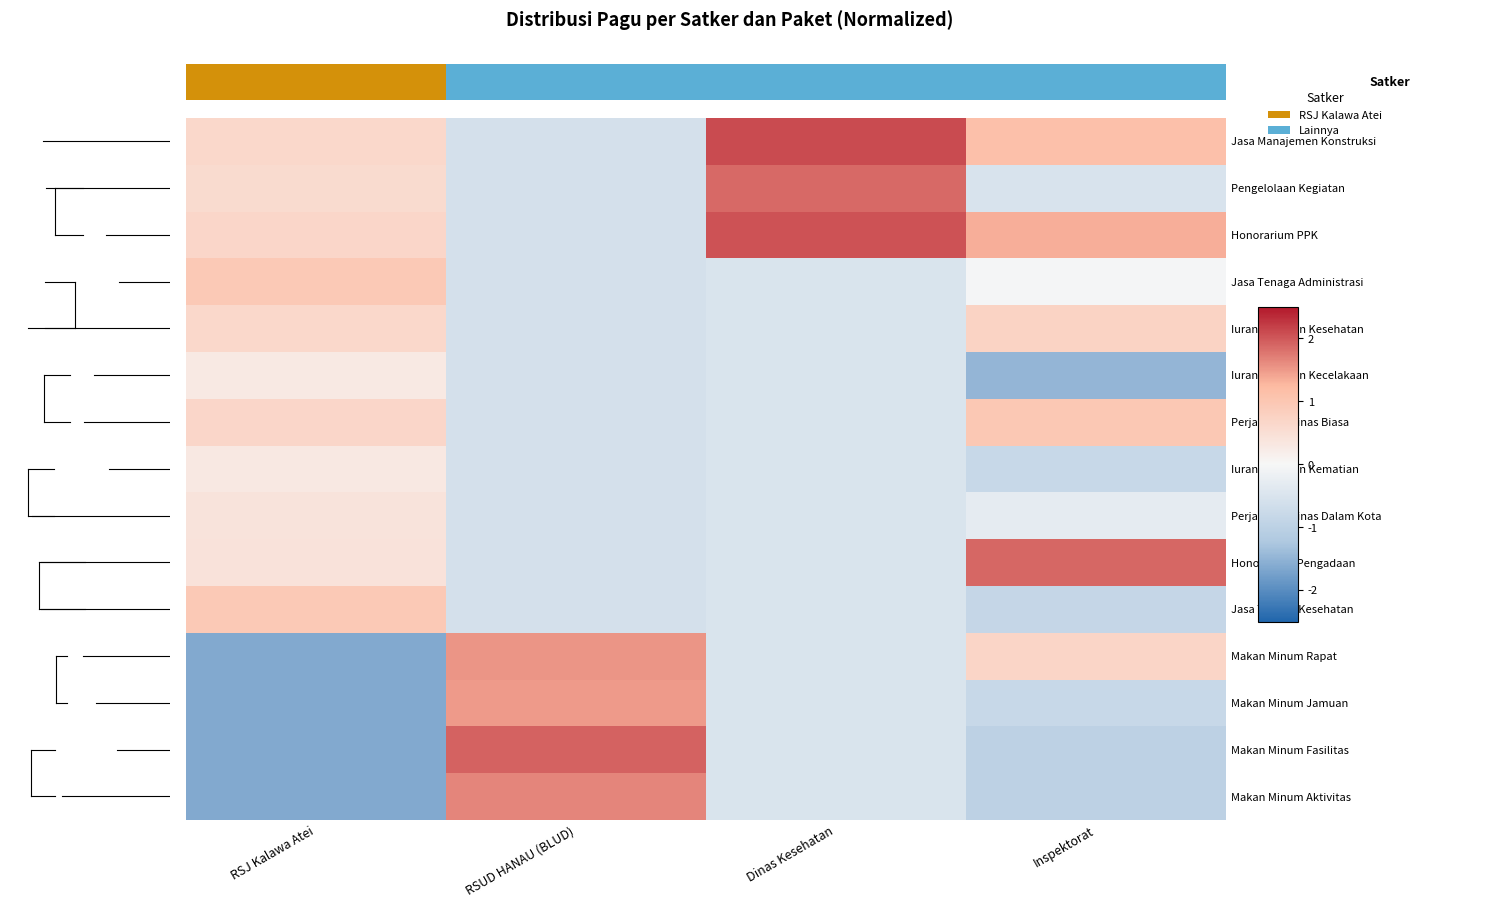

What is the maximum value shown in the chart?

2.1